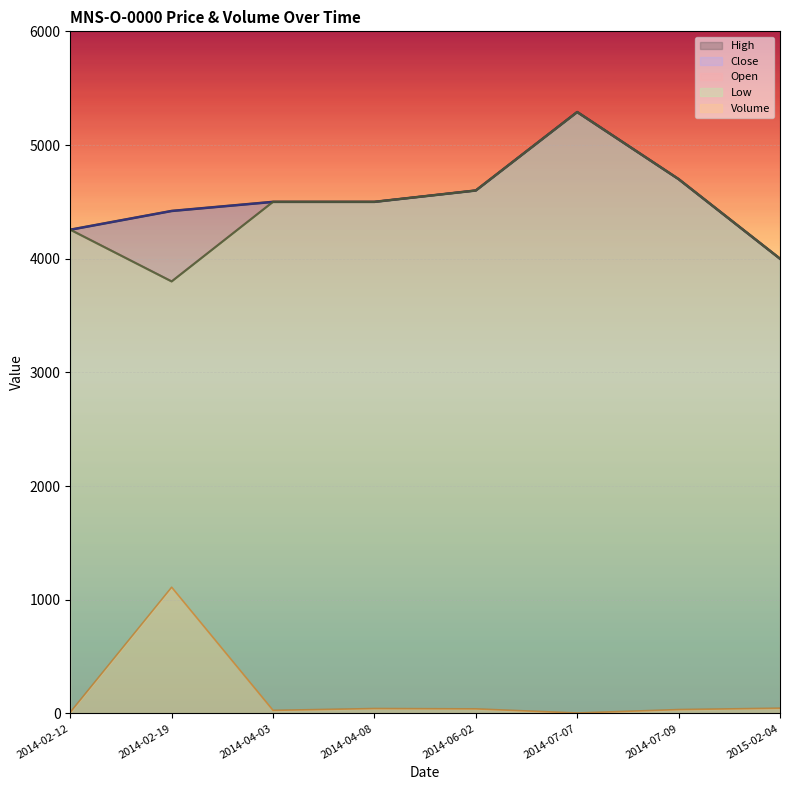

At 2014-07-07, list the series in order from smallest to largest.

Volume, Open, High, Low, Close